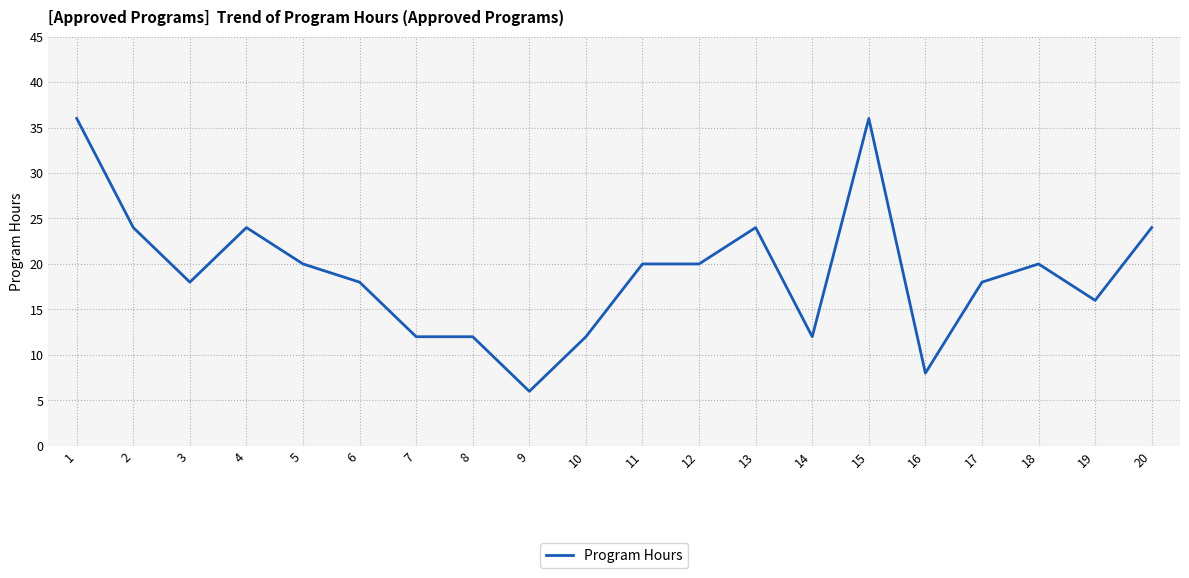

At which category does the data reach its first local peak?

4